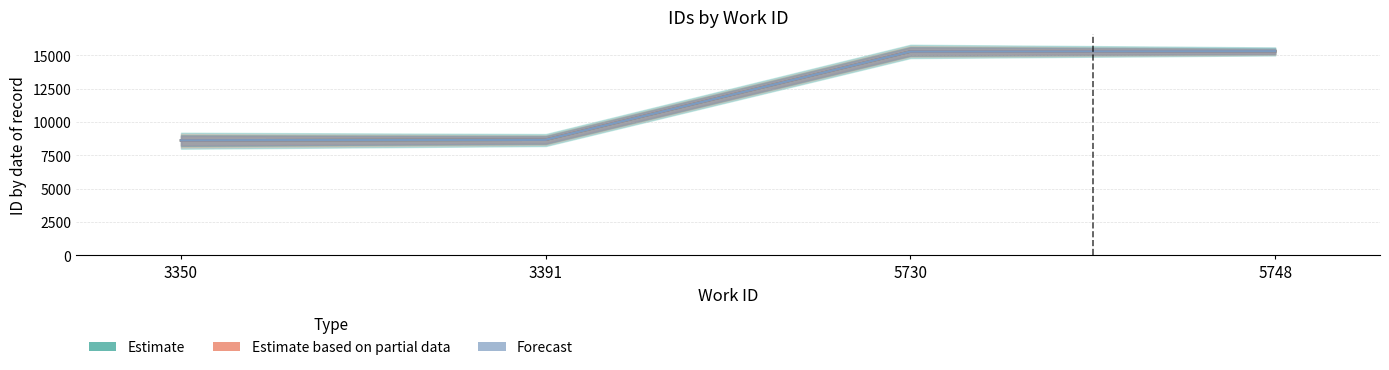

Which series has the largest total across all categories?

Forecast